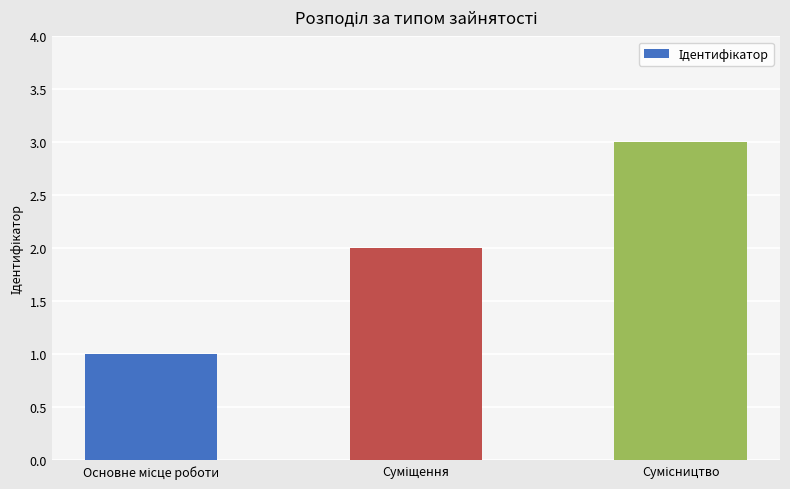

What is the maximum value shown in the chart?

3